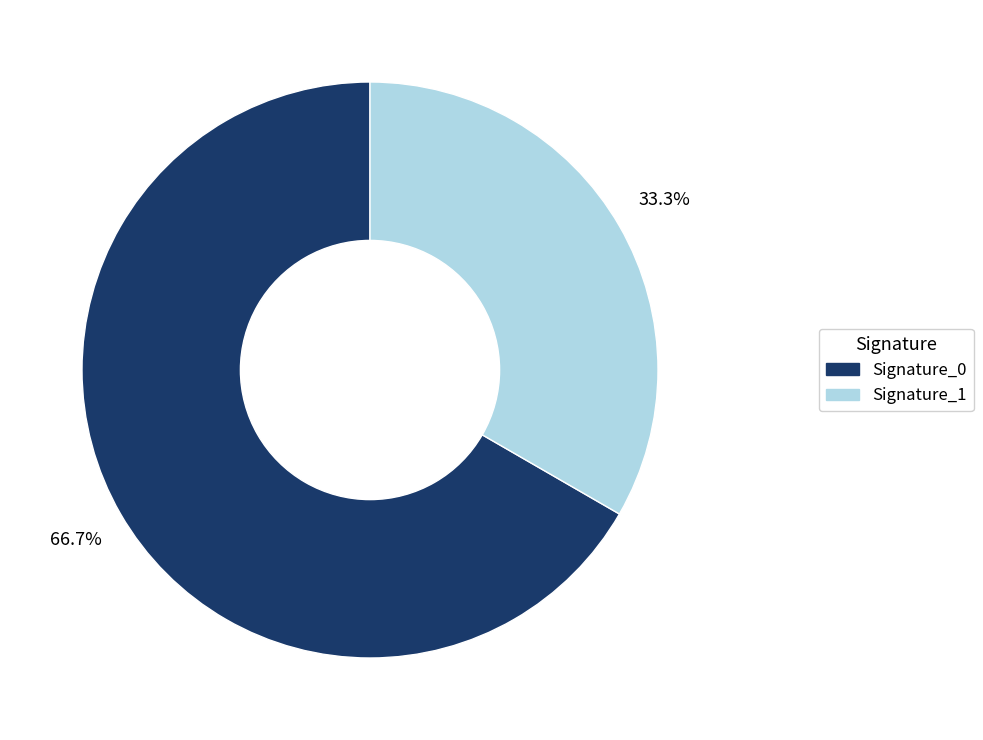

What percentage is NOT represented by Signature_0?

33.3%